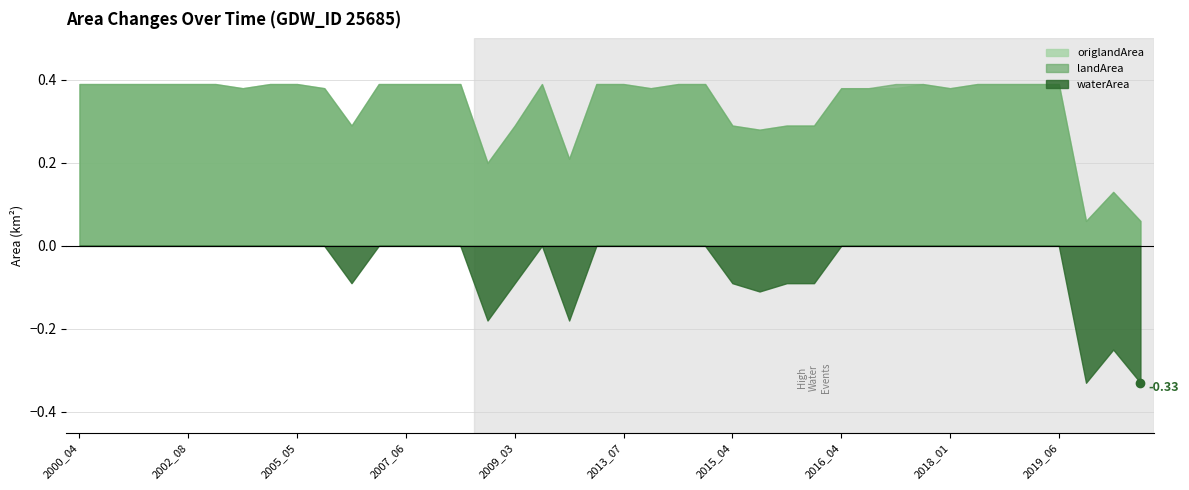

Rank the series at 2014_04 from lowest to highest value.

waterArea, landArea, origlandArea